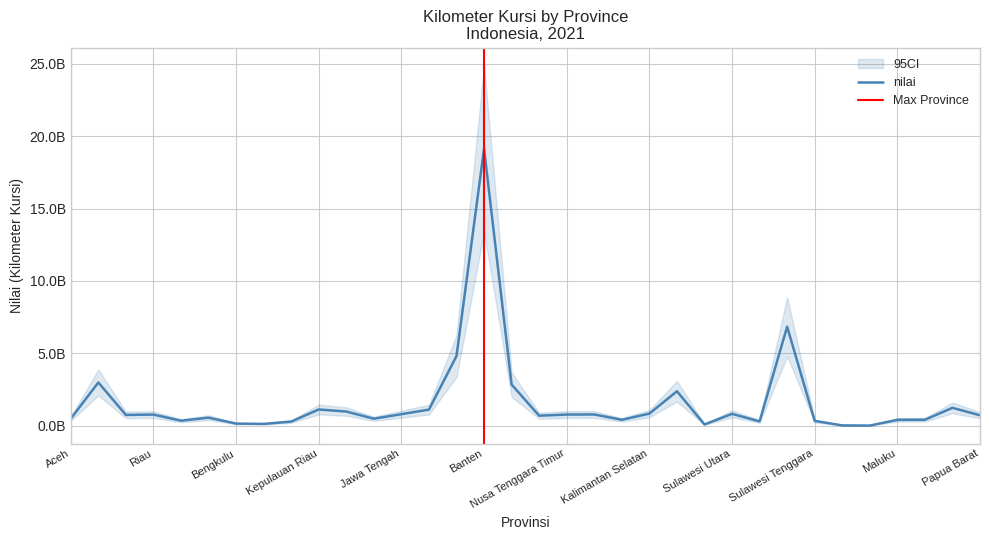

How many values exceed 742429309?

17